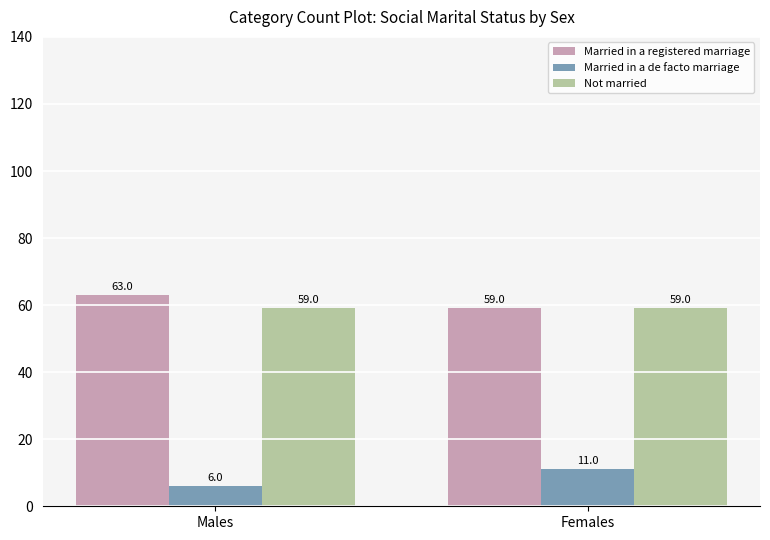

What position from the left is Females?

2